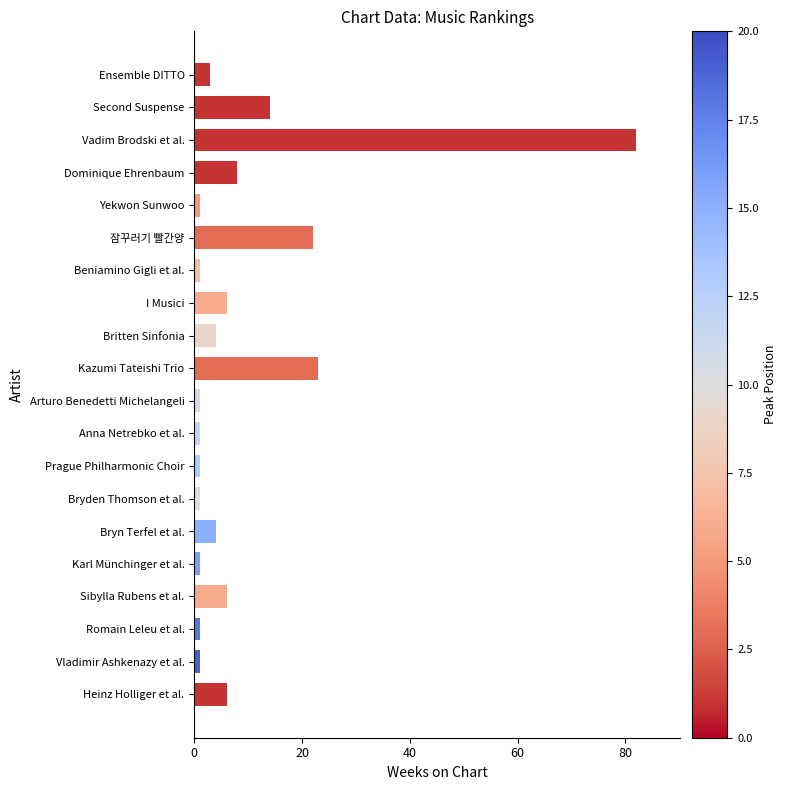

Is it true that the value at Vadim Brodski et al. is 82?

True